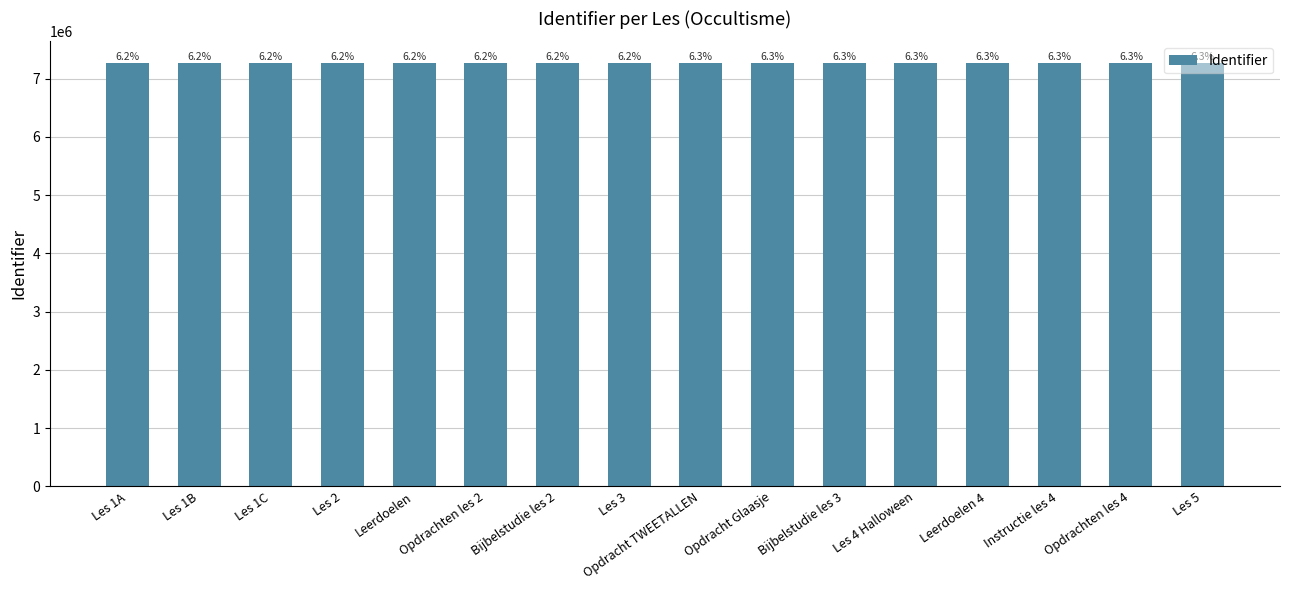

How many bars are there in total?

16